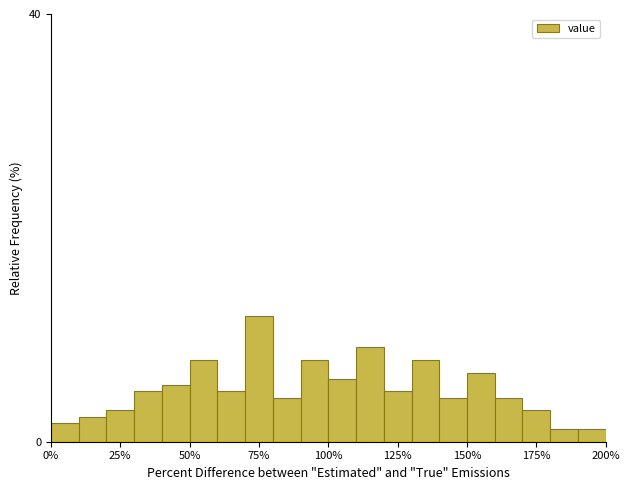

Around what value on the x-axis is the tallest bar? Give the approximate position of its centre, as read against the axis.

75